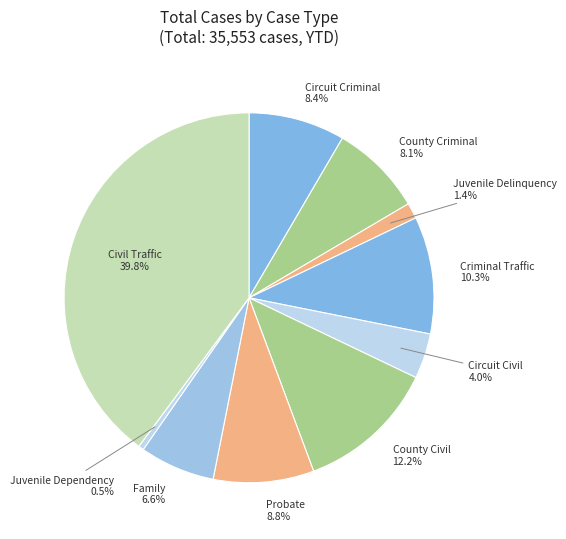

The Civil Traffic slice represents 40% of the pie. True or false?

True